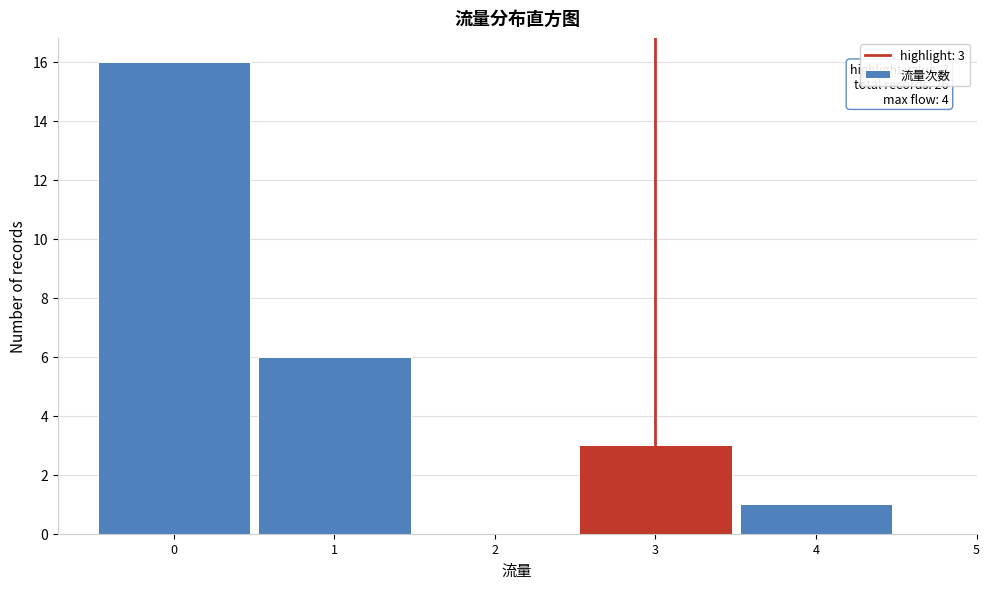

Over which range of the x-axis is the bar tallest?

-0.5 to 0.5